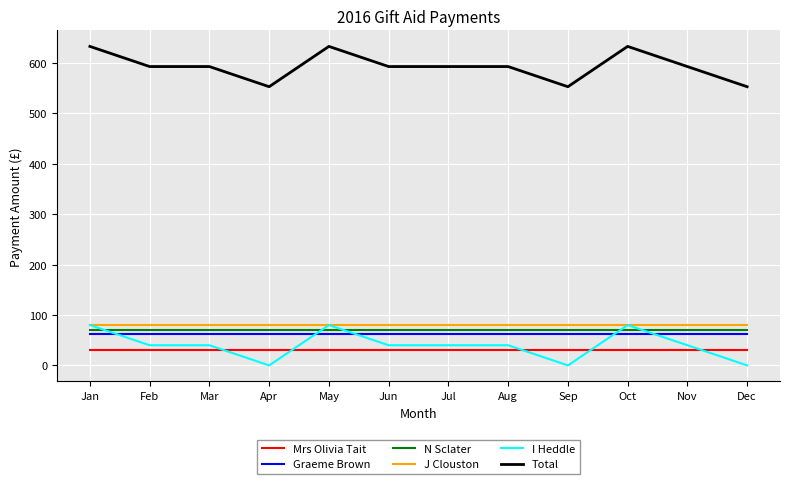

What is the highest value of the Mrs Olivia Tait series?

30